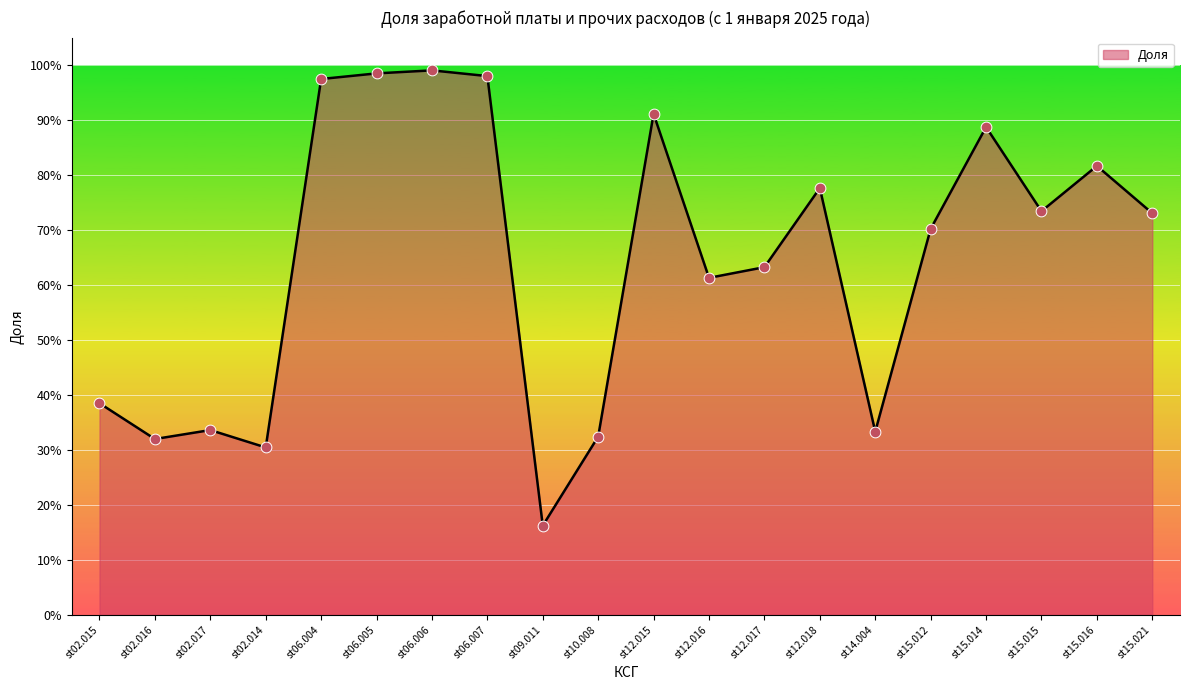

Which has a higher value, st14.004 or st06.006?

st06.006